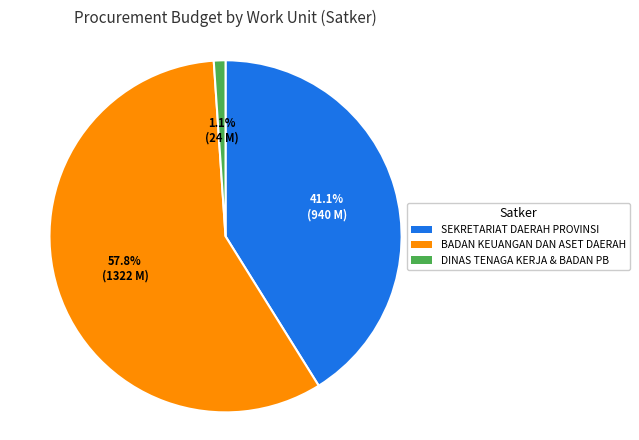

Is there a majority slice in this chart?

Yes